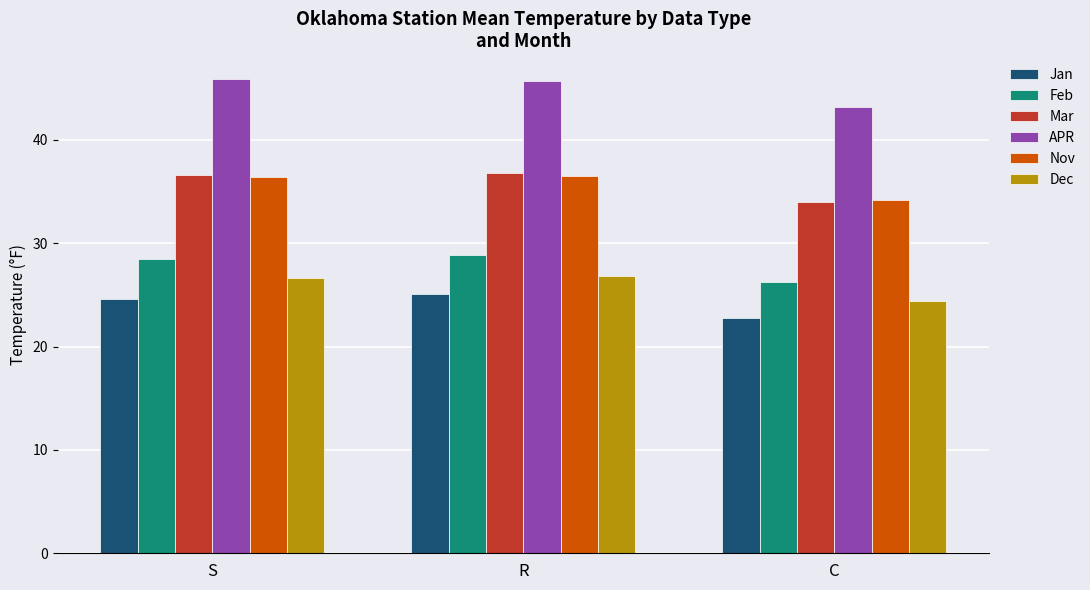

What is the total value across all series at R?

199.8